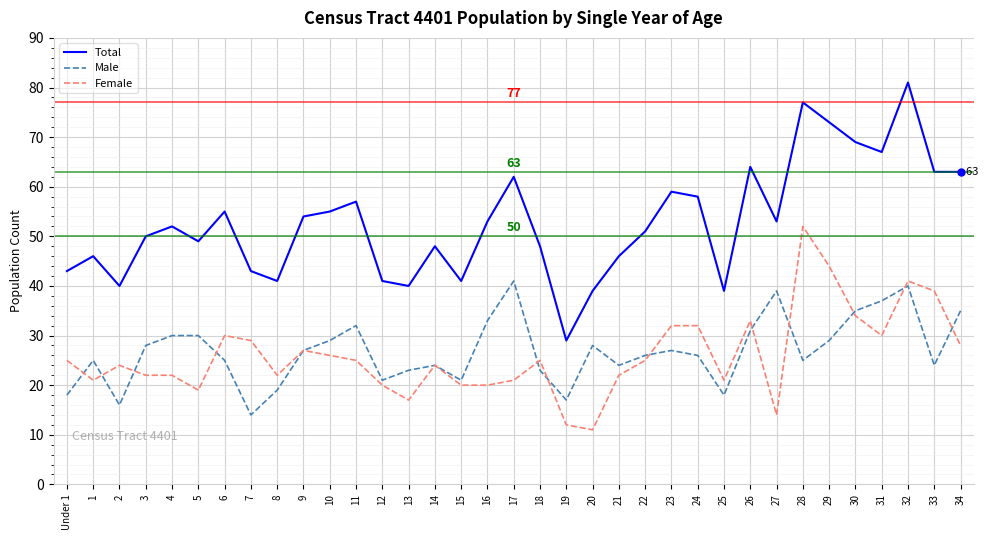

Which label corresponds to the largest value in the chart?

32